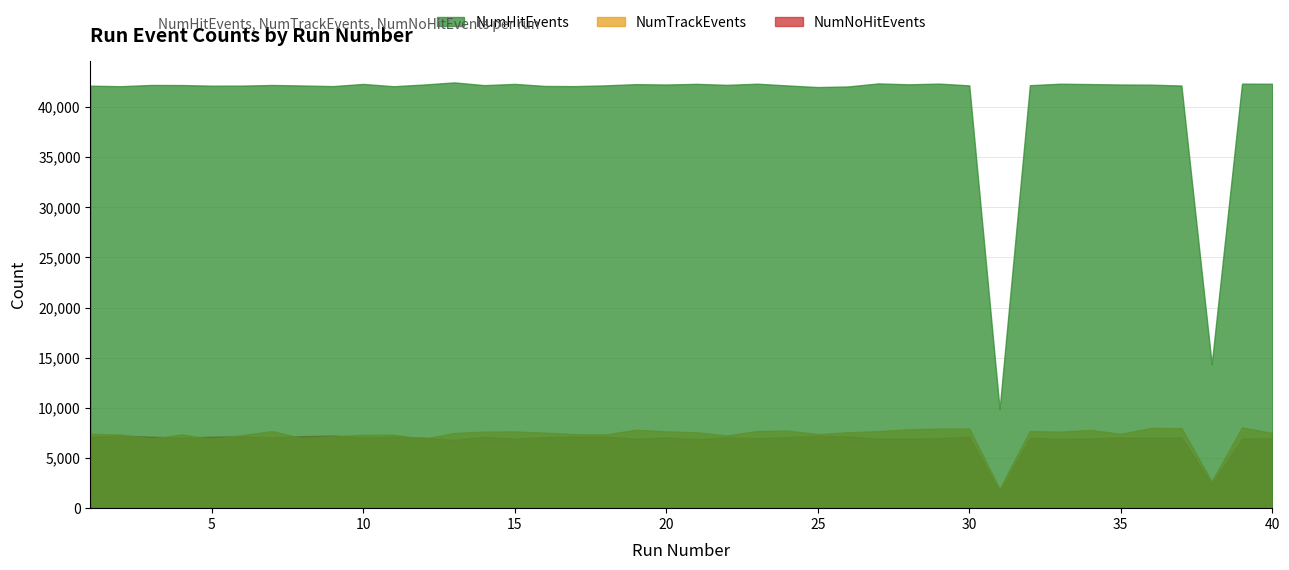

Which label corresponds to the largest value in the chart?

13